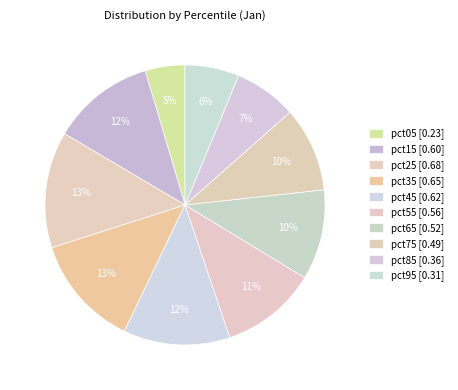

Count the number of slices in the pie.

10